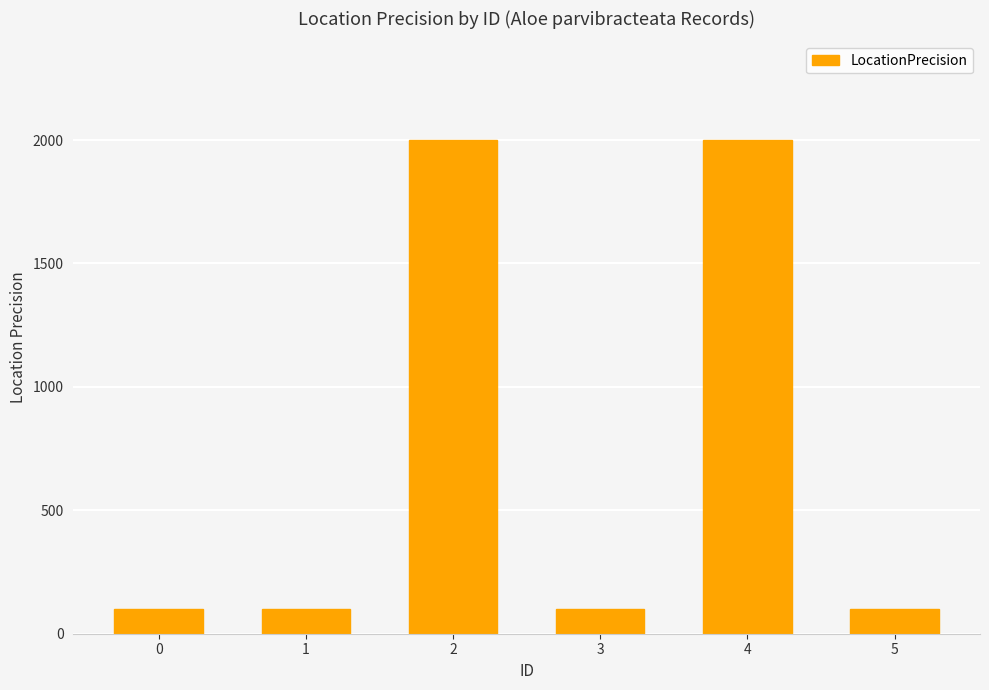

Read the value at 1.

100